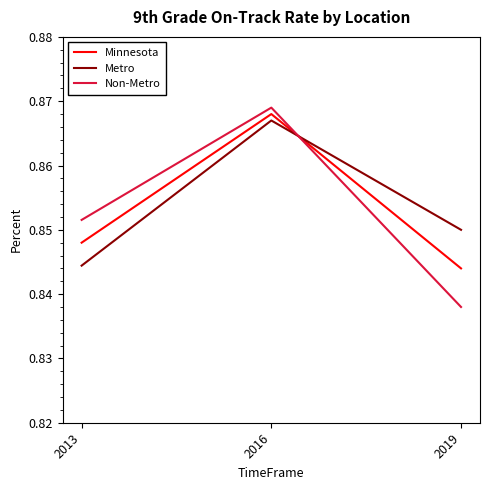

Which series changed the most between 2013 and 2016?

Metro